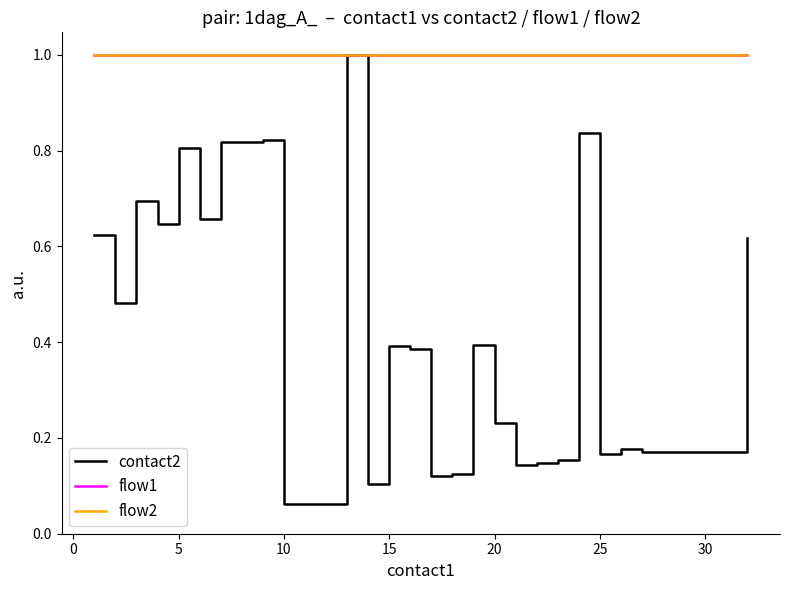

What is the greatest value displayed?

1.0